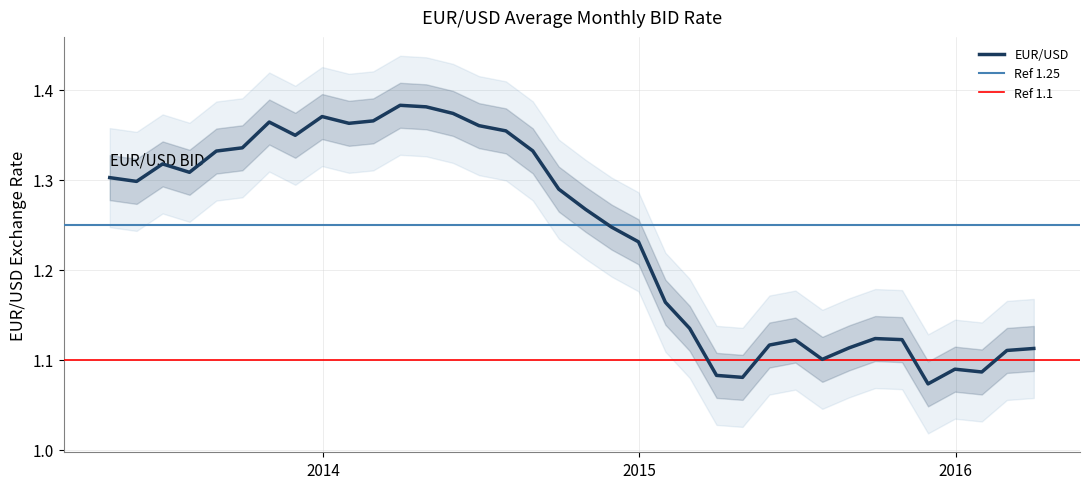

What is the difference between the maximum and second lowest values?

0.3